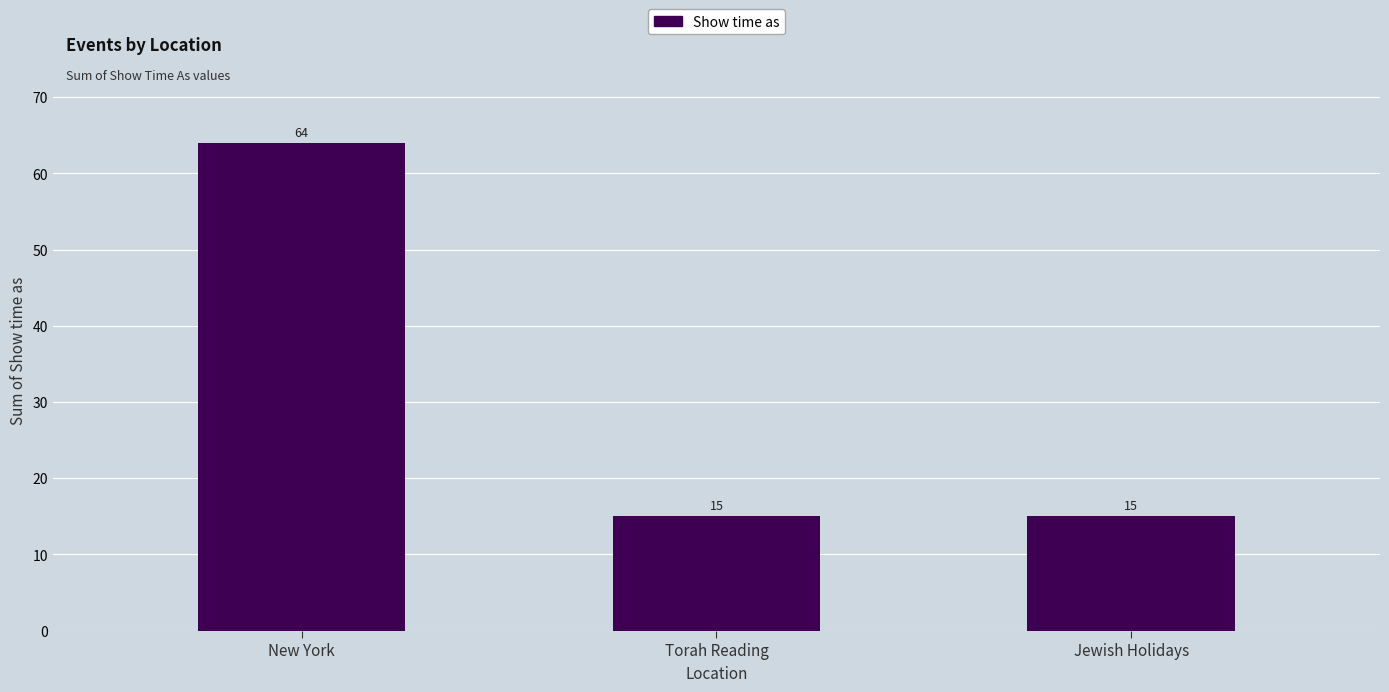

Which has a higher value, Torah Reading or New York?

New York